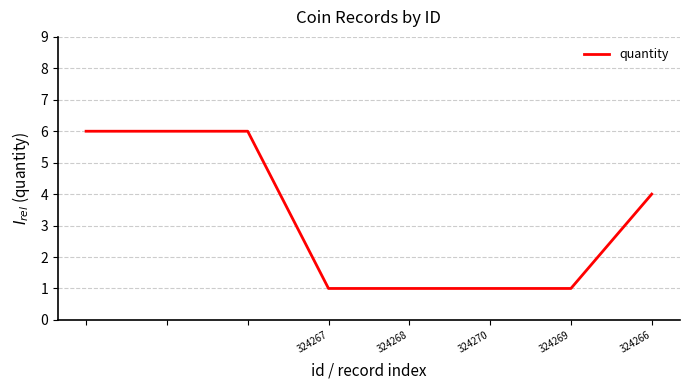

What is the sum of all values?

26